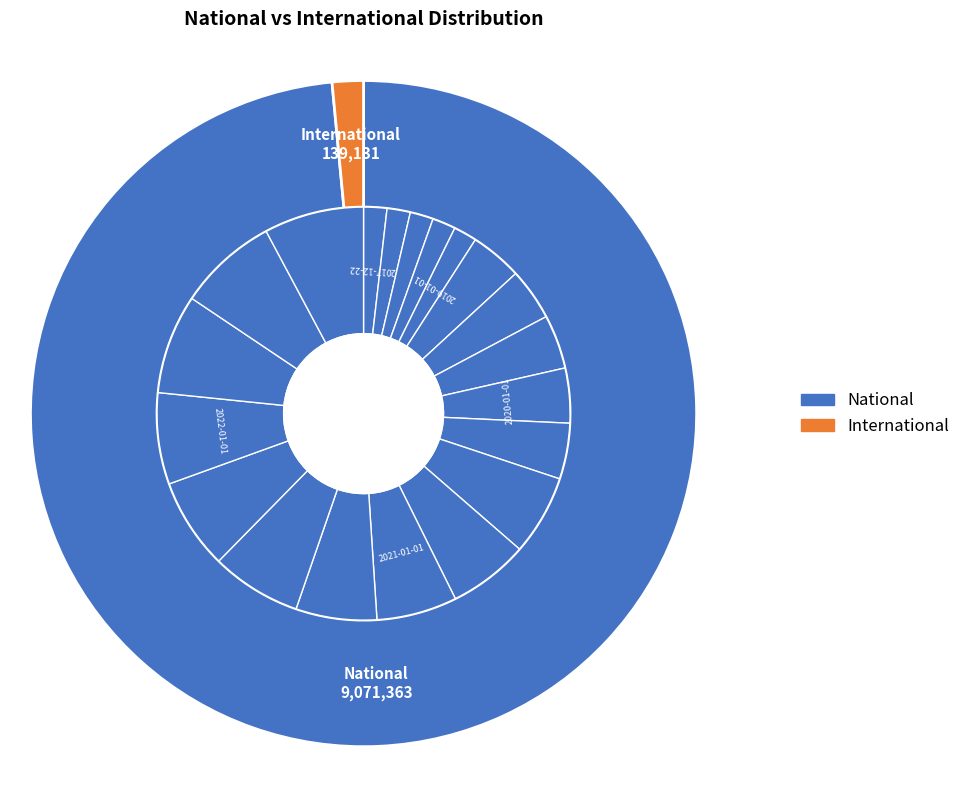

Rank the series at 2018-09-28 from highest to lowest value.

national, international